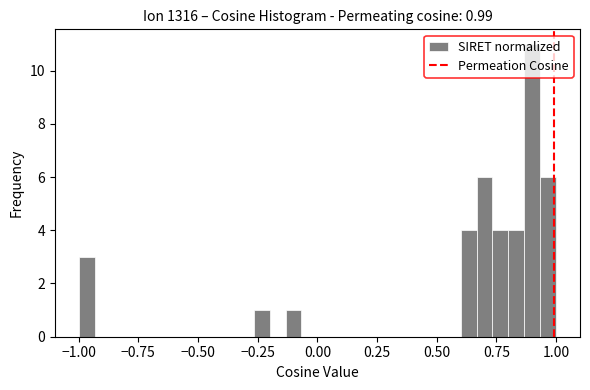

Read against the x-axis, roughly where is the centre of the tallest bar?

0.90